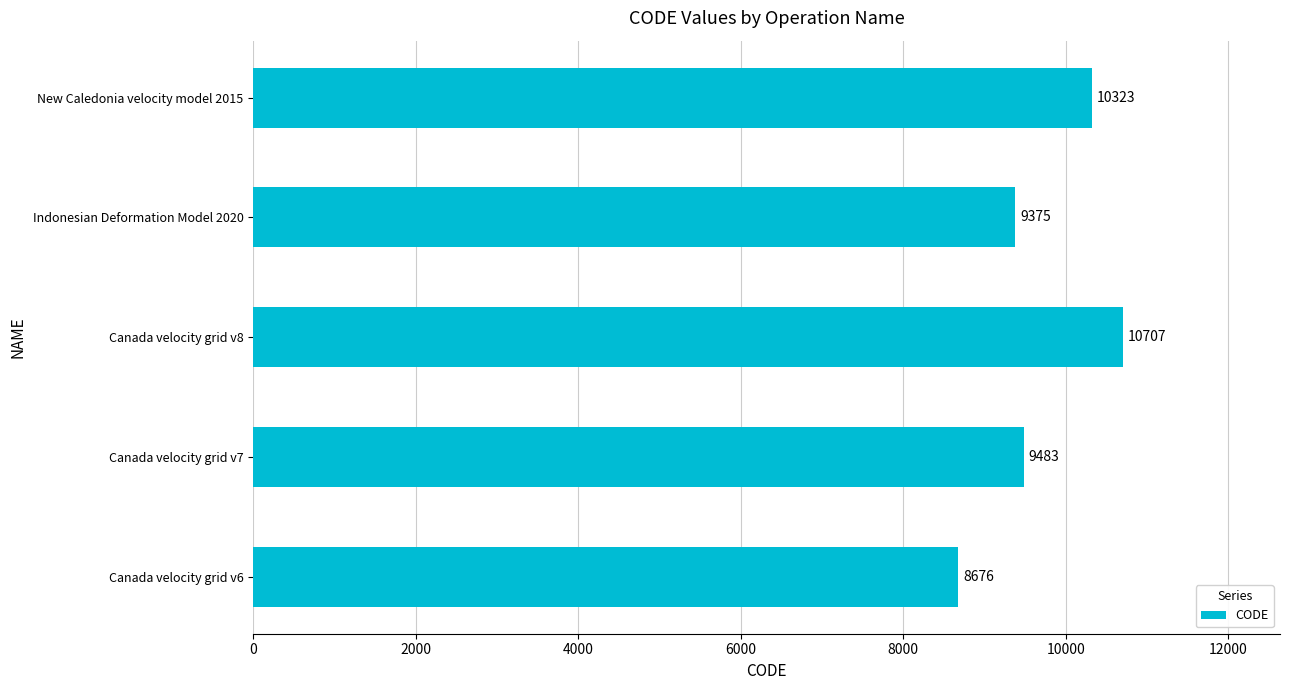

Is it true that the value at Canada velocity grid v8 is 10707?

True